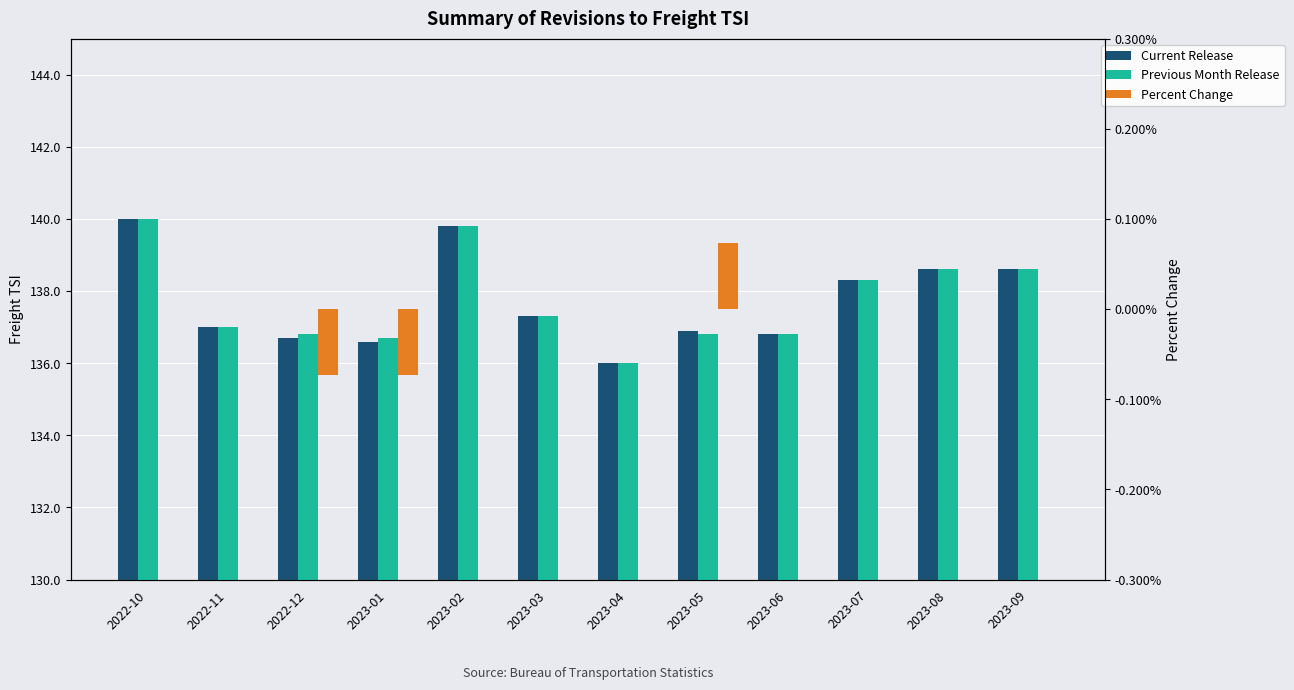

What is the spread (max minus min) of values at 2023-05?

136.8